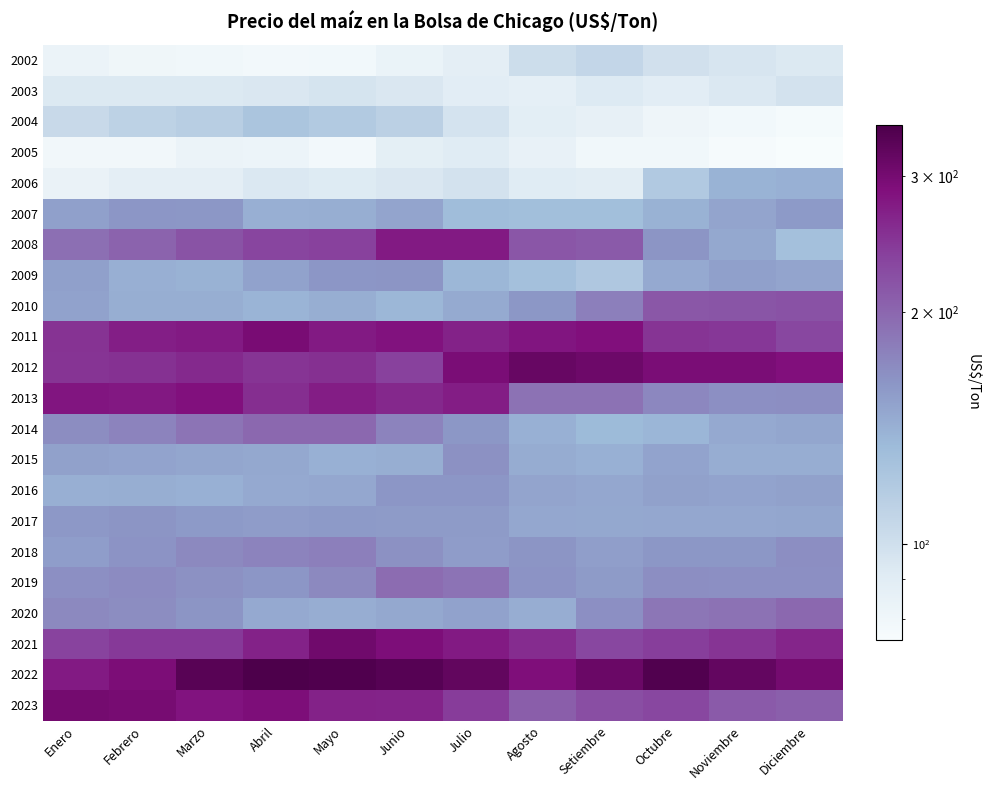

What is the greatest value displayed?

348.2